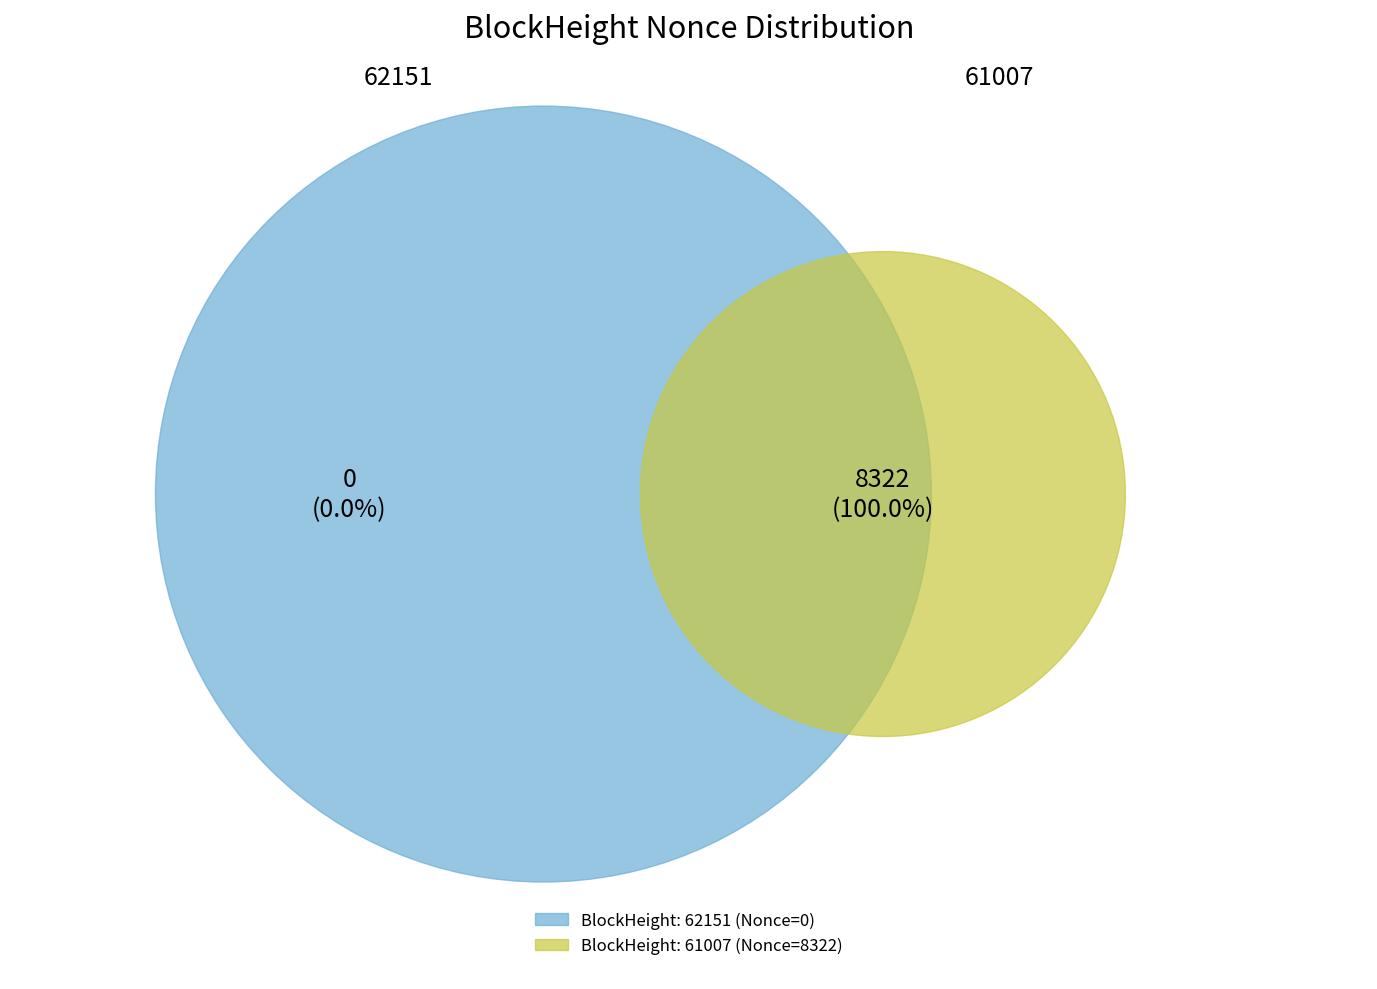

What is the total percentage of 61007 and 62151?

100.0%